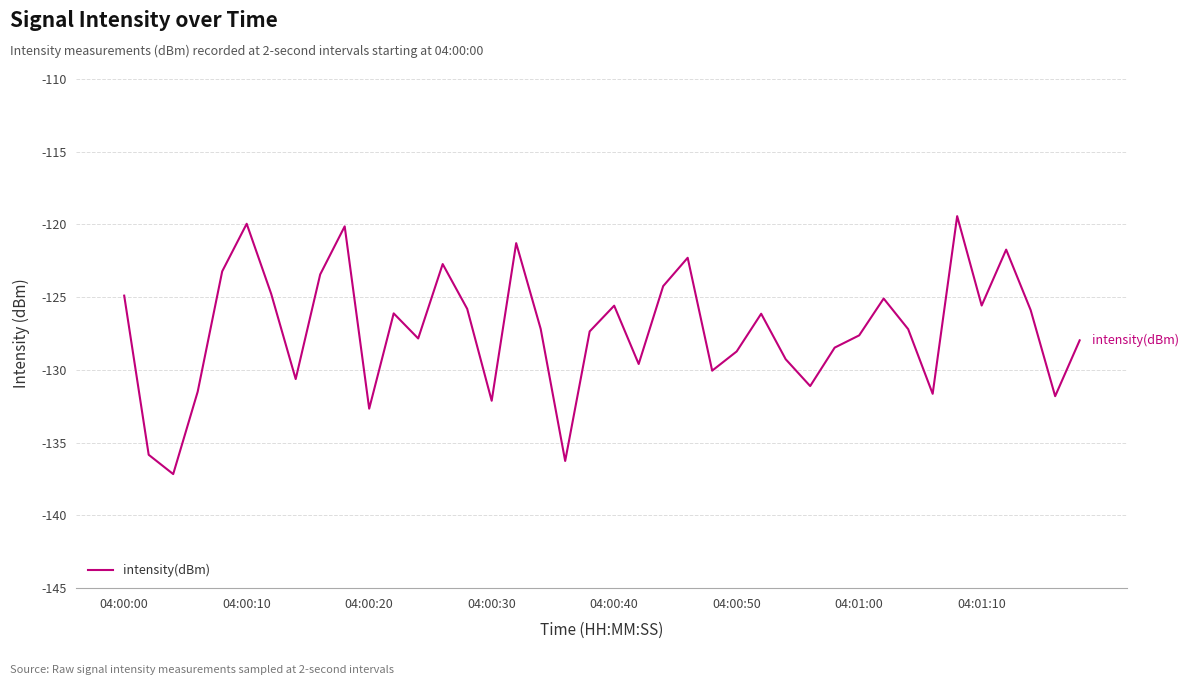

What is the smallest value displayed?

-137.2